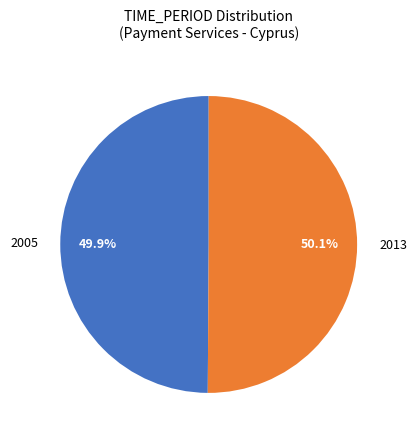

Combined, what portion of the pie is 2005 and 2013?

100.0%